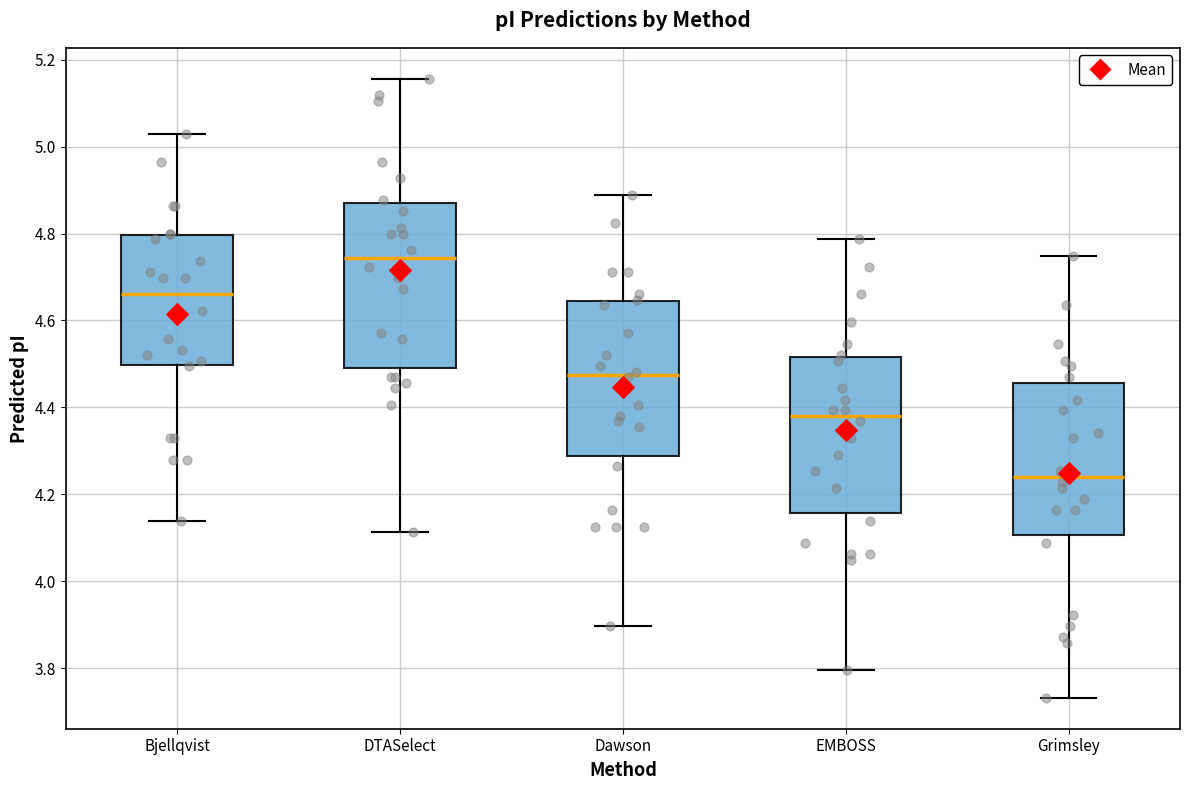

Which box has the lowest median line?

Grimsley